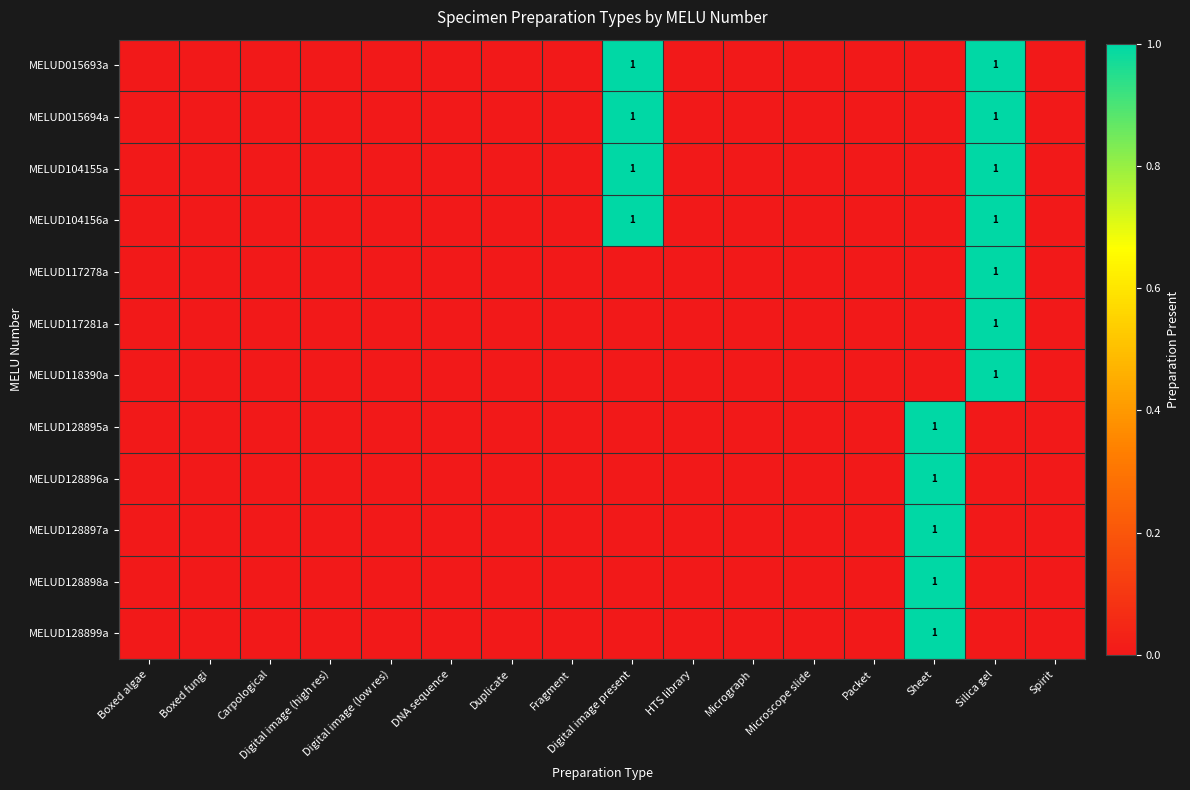

Rank the series by their maximum value, from lowest to highest.

MELUD015693a, MELUD015694a, MELUD104155a, MELUD104156a, MELUD117278a, MELUD117281a, MELUD118390a, MELUD128895a, MELUD128896a, MELUD128897a, MELUD128898a, MELUD128899a